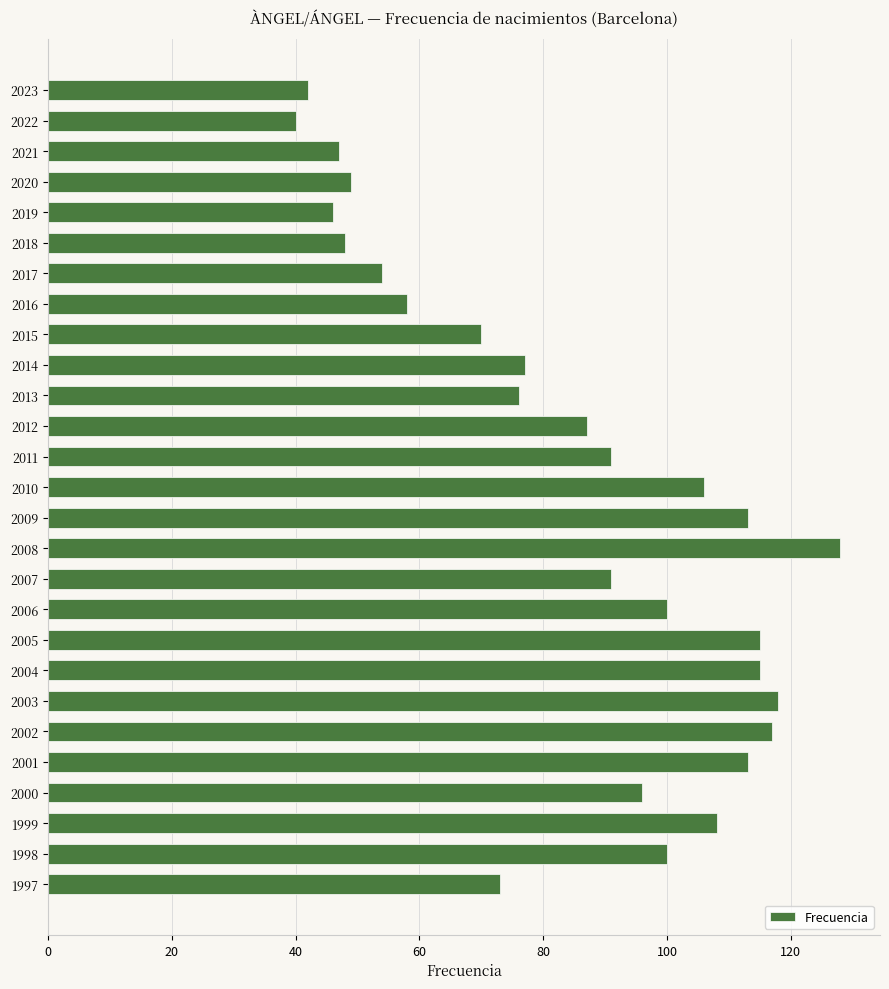

What is the ratio of the value at 2018 to the value at 2009?

0.4